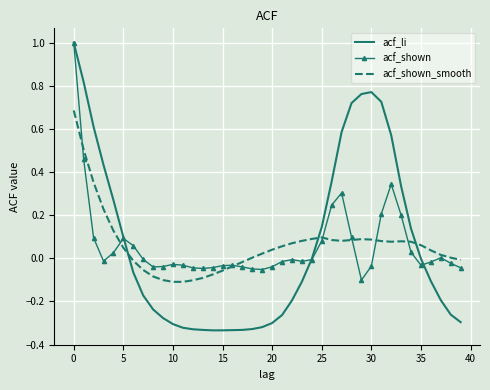

Which series has the widest spread of values?

acf_li